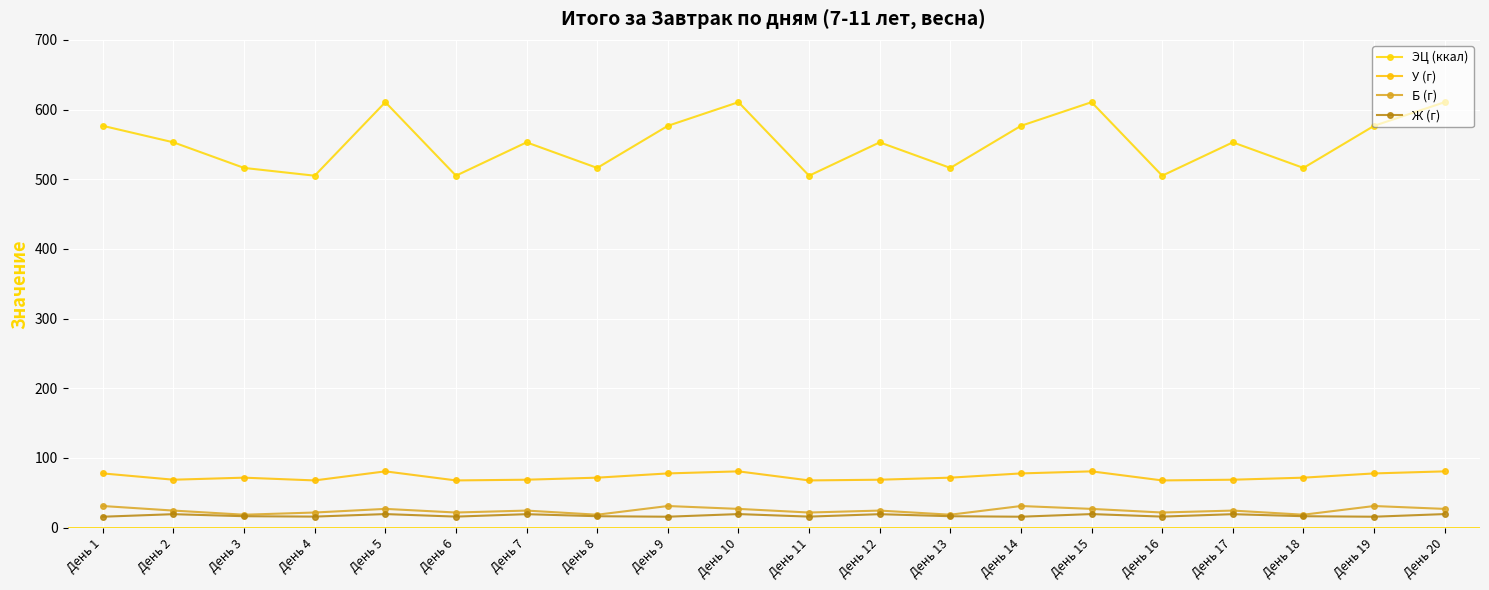

How many interior local peaks does the У (г) series have?

4